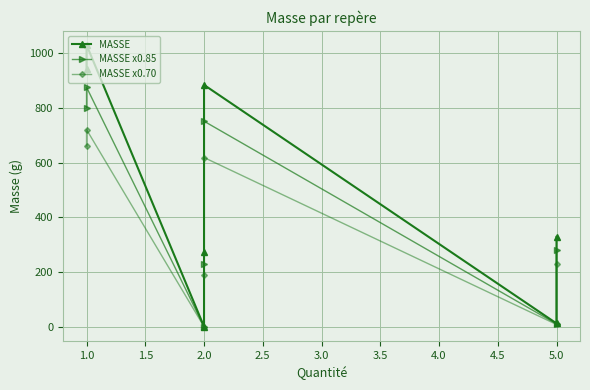

Is the value of MASSE at 2.0 greater than the value of MASSE x0.85 at 1.0?

No